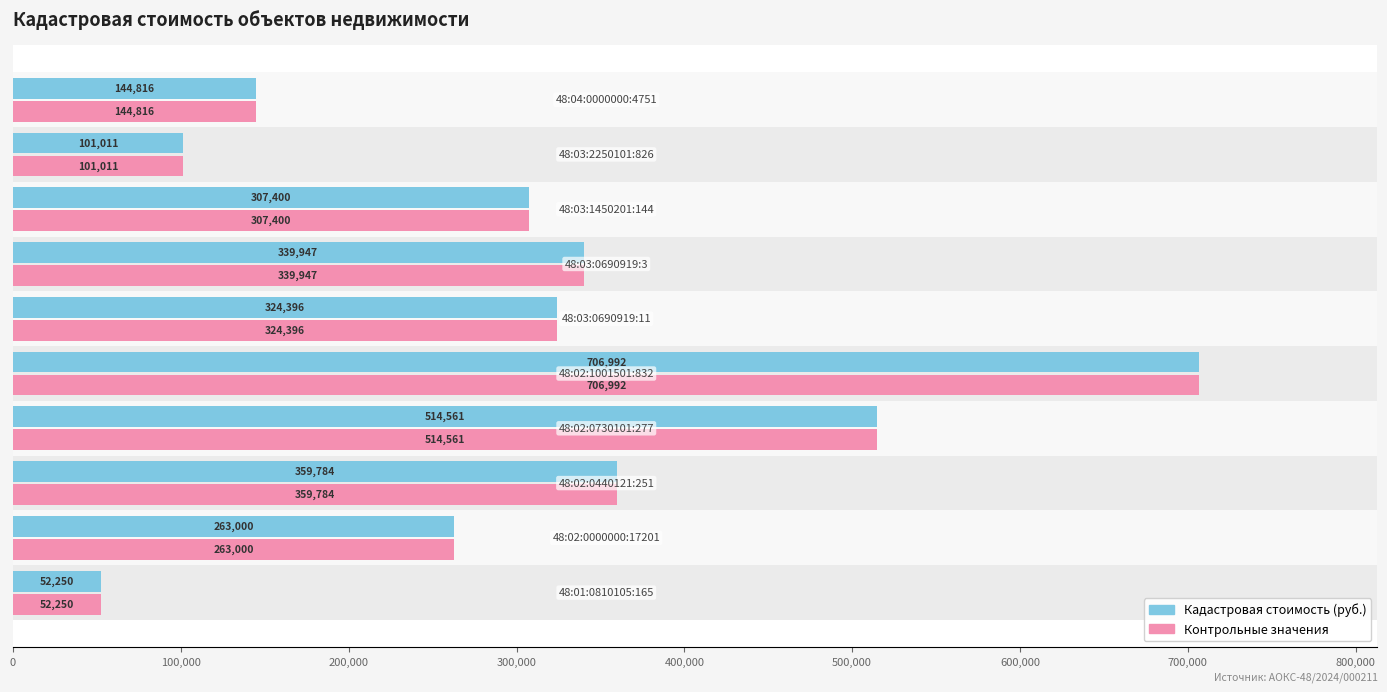

At how many categories does at least one series exceed 249760?

7